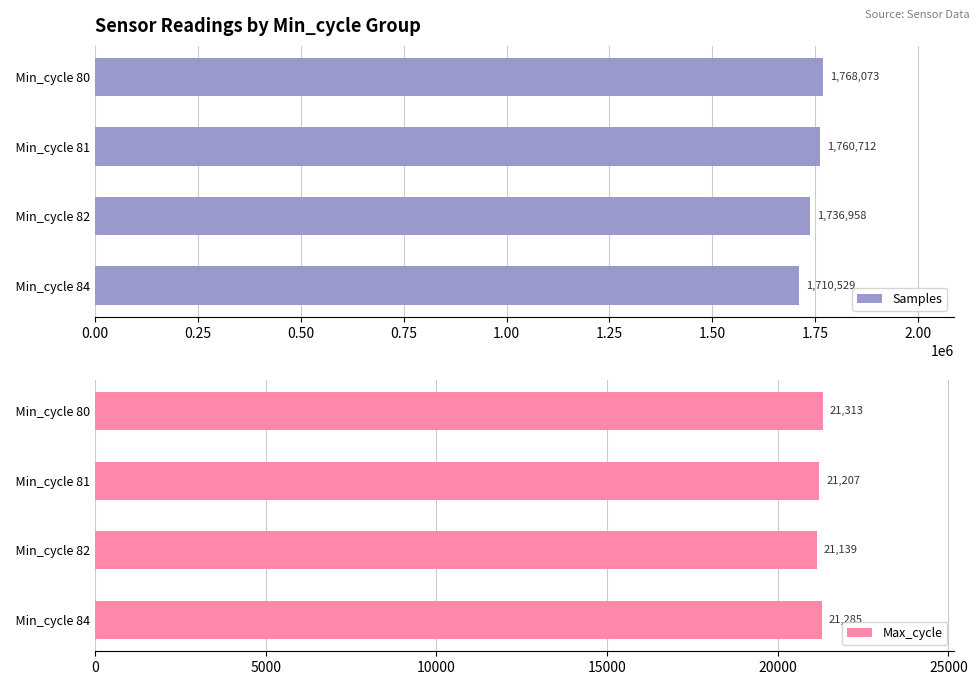

Does the chart contain stacked bars?

No